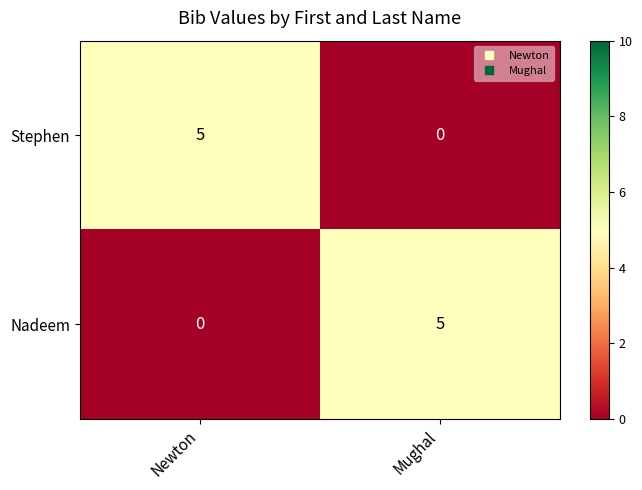

What is the difference between the highest and lowest values at Newton?

5